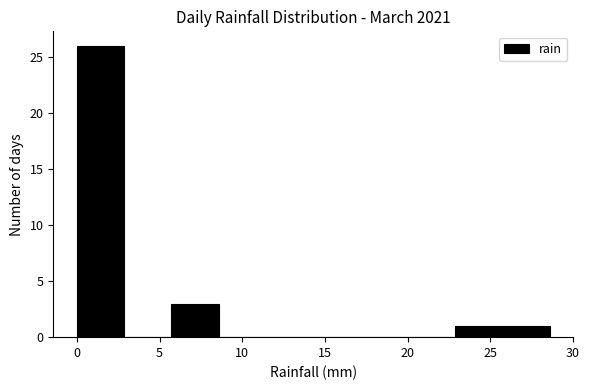

How tall is the bar that spans 25.5 to 28.5 on the x-axis? Neither the bar edges nor the heights are printed on the chart, so give them approximately, as read against the axes.

1